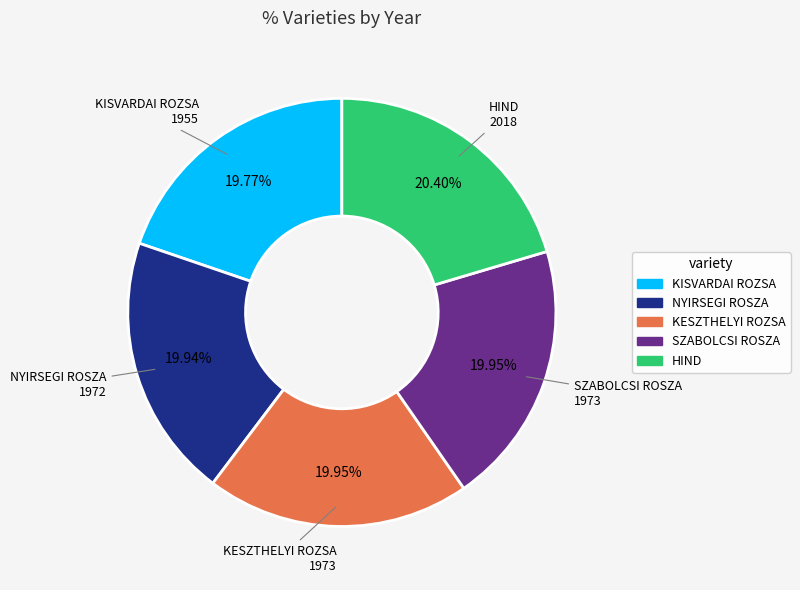

Is there a majority slice in this chart?

No